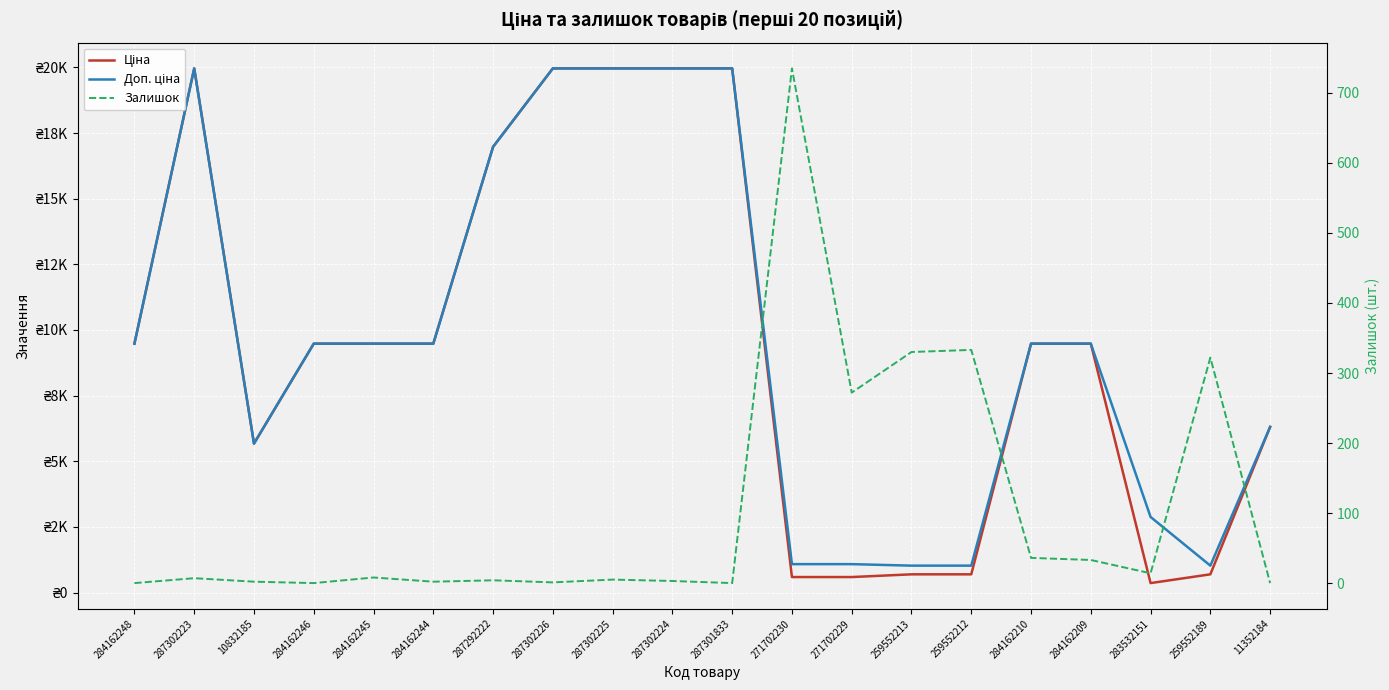

Reading right to left, list all the values displayed in this chart.

Ціна: 11352184=6308.8	259552189=693.7	283532151=359.9	284162209=9480.1	284162210=9480.1	259552212=693.7	259552213=693.7	271702229=589.9	271702230=589.9	287301833=19964.2	287302224=19964.2	287302225=19964.2	287302226=19964.2	287292222=16976.3	284162244=9480.1	284162245=9480.1	284162246=9480.1	10832185=5673.8	287302223=19964.2	284162248=9480.1
Доп. ціна: 11352184=6308.8	259552189=1024.6	283532151=2878.8	284162209=9480.1	284162210=9480.1	259552212=1024.6	259552213=1024.6	271702229=1081.7	271702230=1081.7	287301833=19964.2	287302224=19964.2	287302225=19964.2	287302226=19964.2	287292222=16976.3	284162244=9480.1	284162245=9480.1	284162246=9480.1	10832185=5673.8	287302223=19964.2	284162248=9480.1
Залишок: 11352184=0.0	259552189=322.0	283532151=14.0	284162209=33.0	284162210=36.0	259552212=333.0	259552213=330.0	271702229=272.0	271702230=735.0	287301833=0.0	287302224=3.0	287302225=5.0	287302226=1.0	287292222=4.0	284162244=2.0	284162245=8.0	284162246=0.0	10832185=2.0	287302223=7.0	284162248=0.0